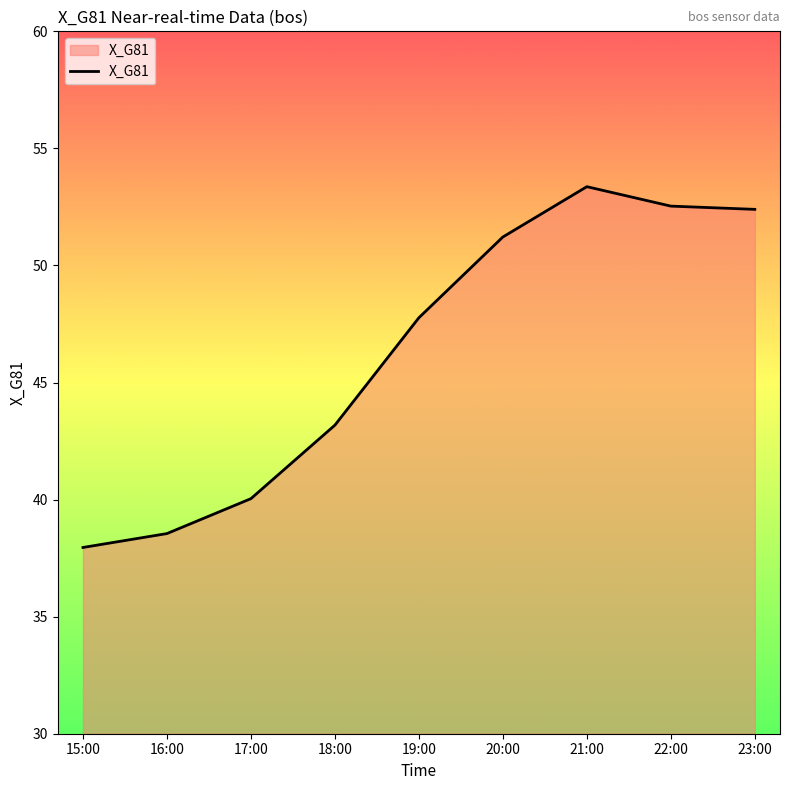

At which label does the data first exceed 47?

19:00